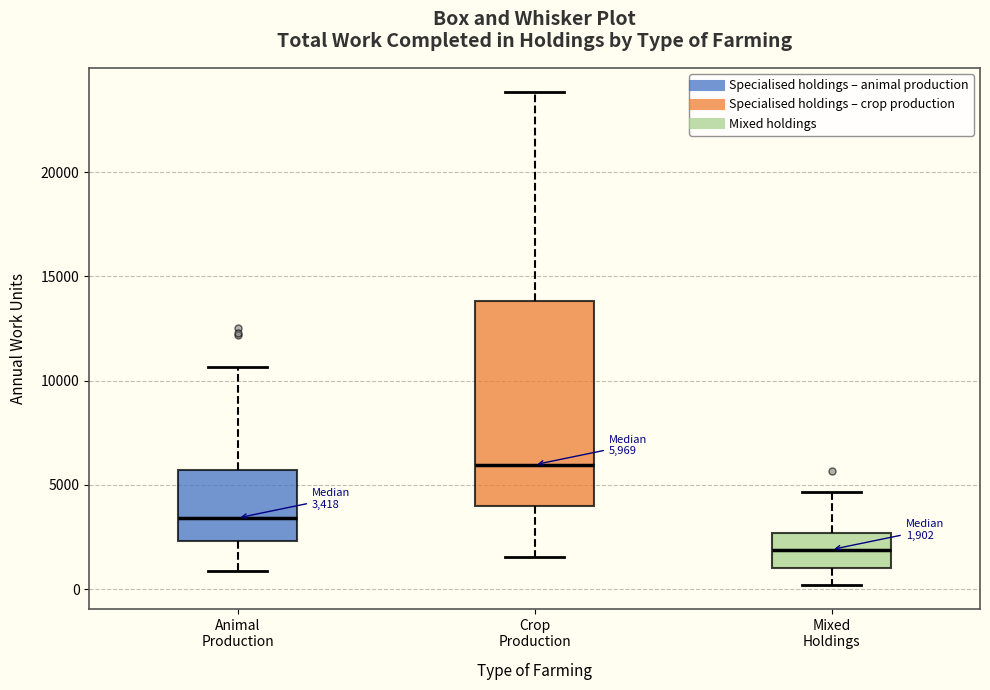

Which box's median line is the lowest?

Mixed Holdings